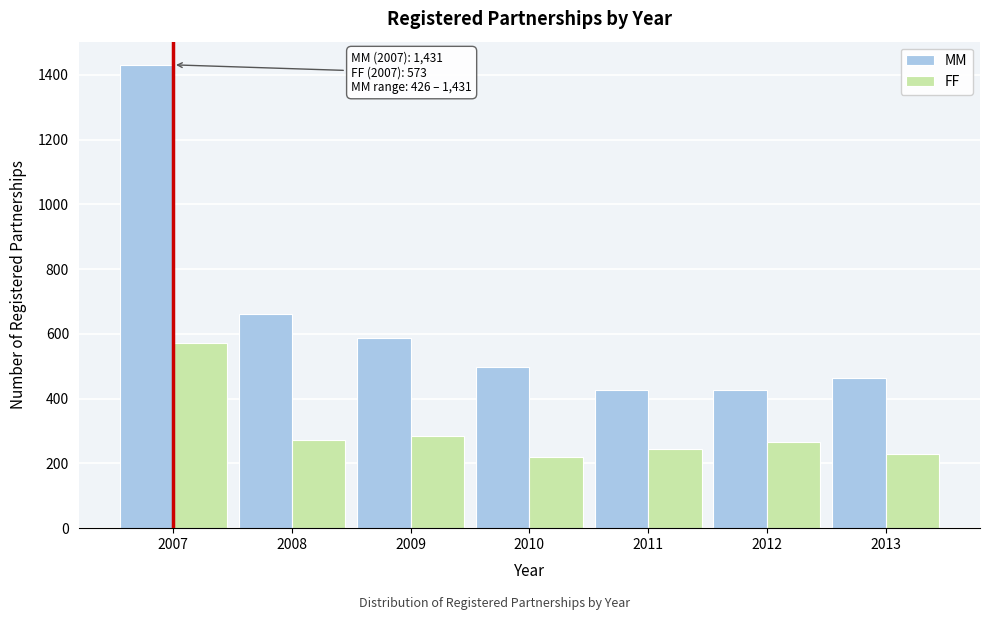

Between 2007 and 2009, which series saw the biggest shift?

MM